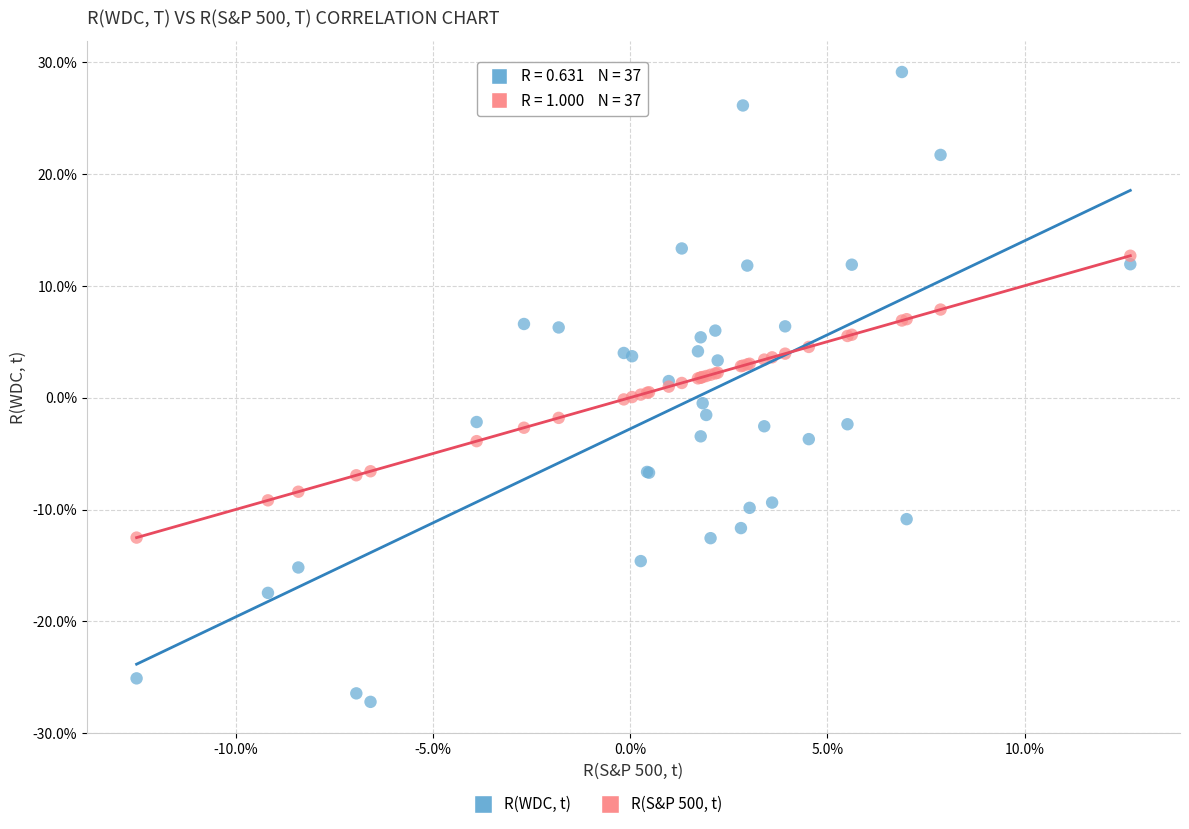

Which series has the largest Y range (max minus min)?

R(WDC, t)